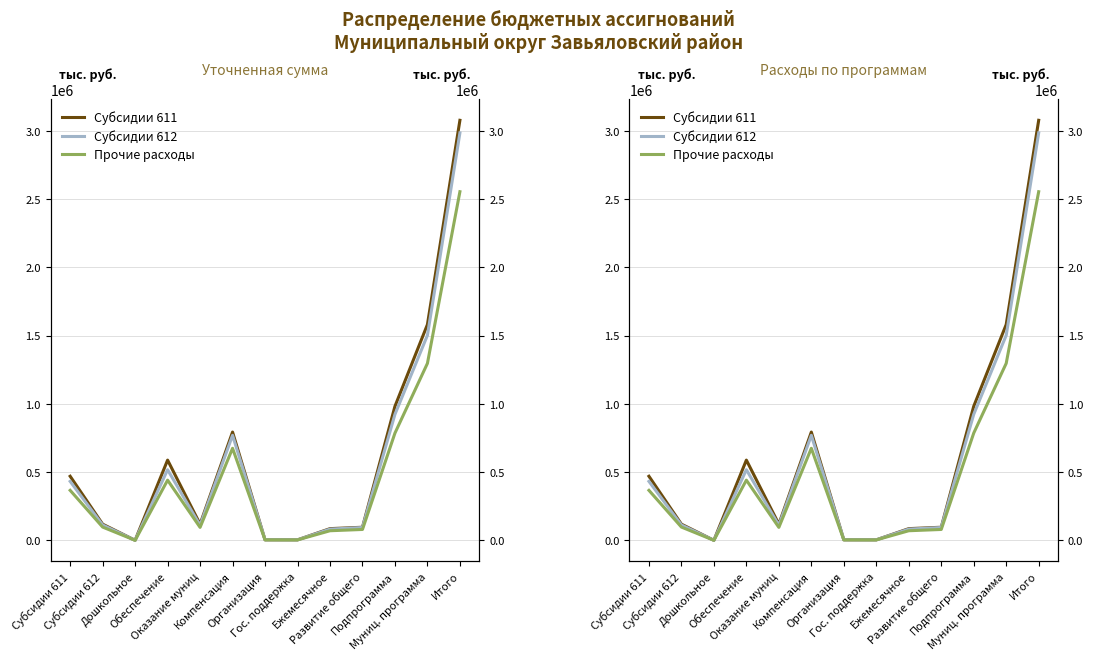

At which category does Субсидии 611 reach its first local valley?

Дошкольное